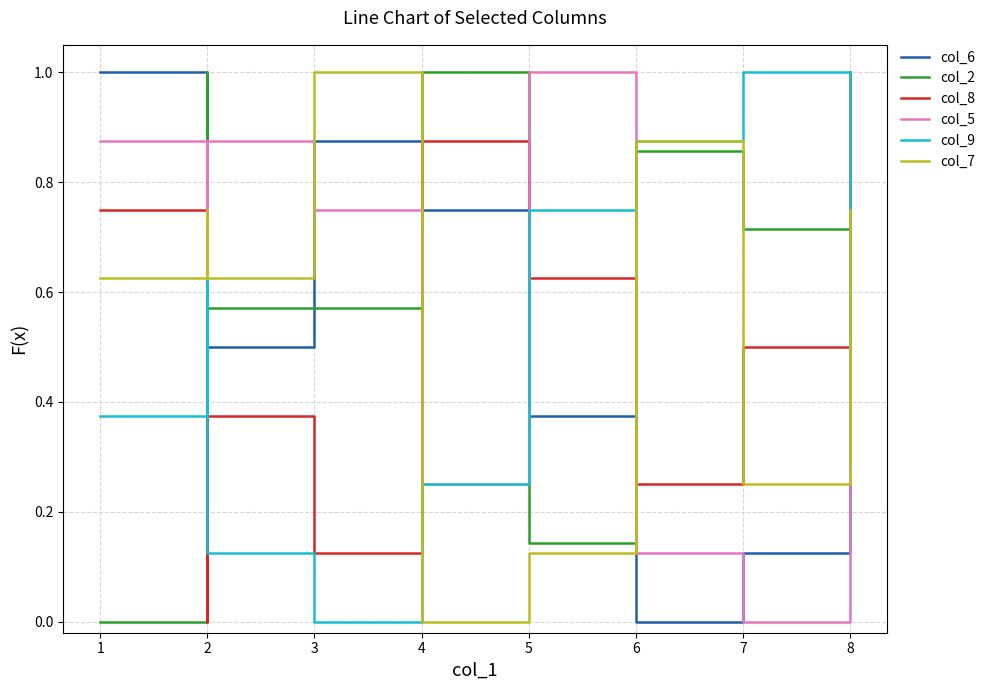

Which series ends up on top after the final intersection of col_9 and col_6?

col_9